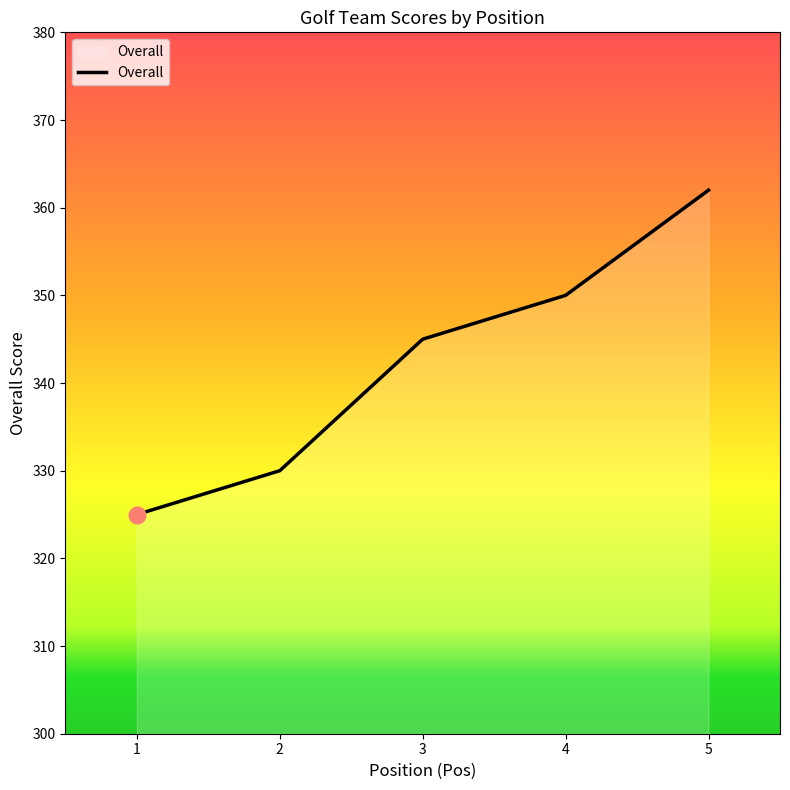

The chart shows a value of 330 at 2. True or false?

True